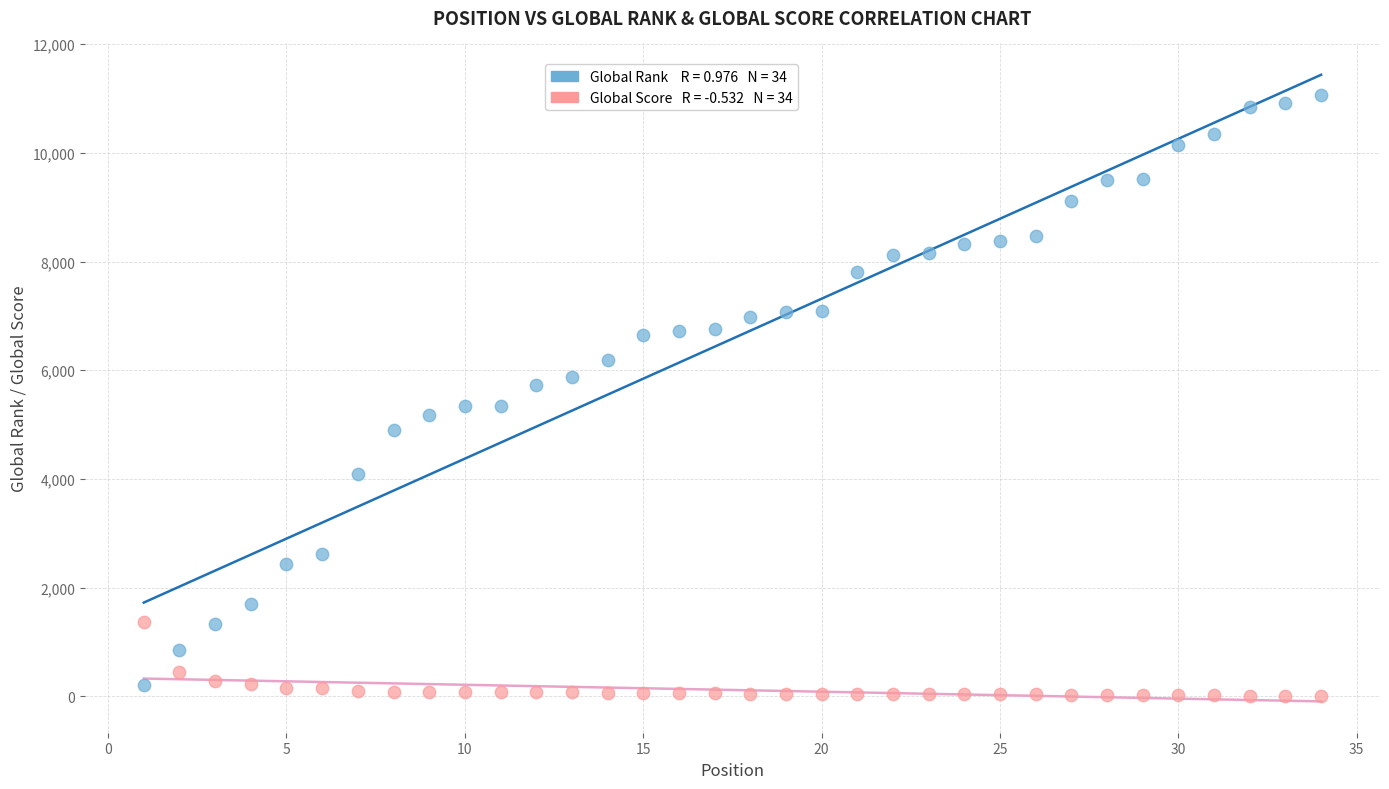

Across all data points, what is the range of X values (max minus min)?

33